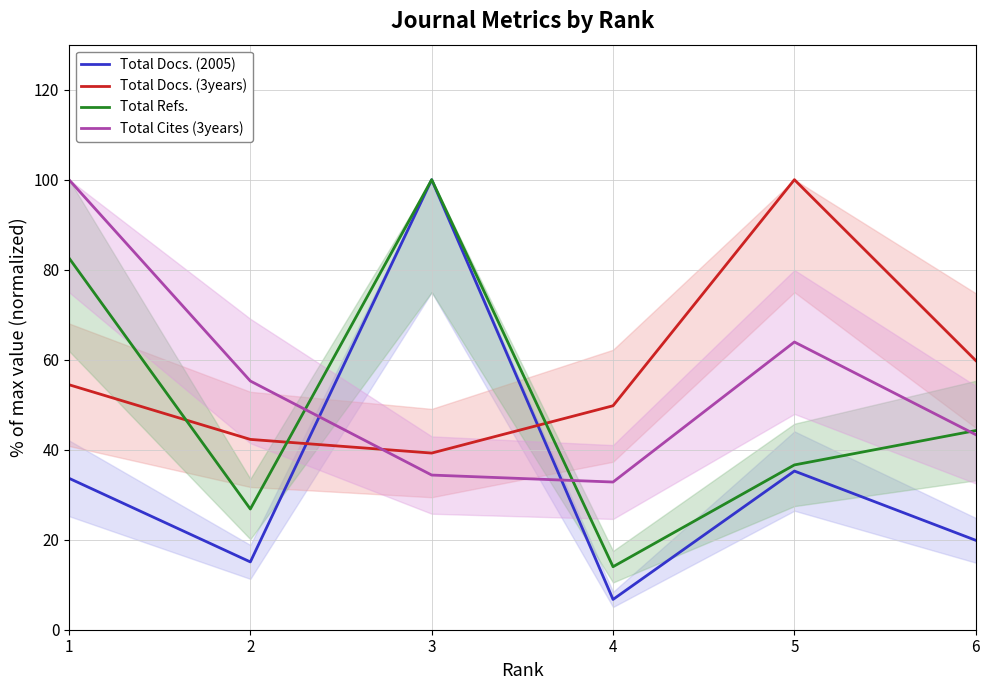

What are all the series names shown in the legend?

Total Docs. (2005), Total Docs. (3years), Total Refs., Total Cites (3years)